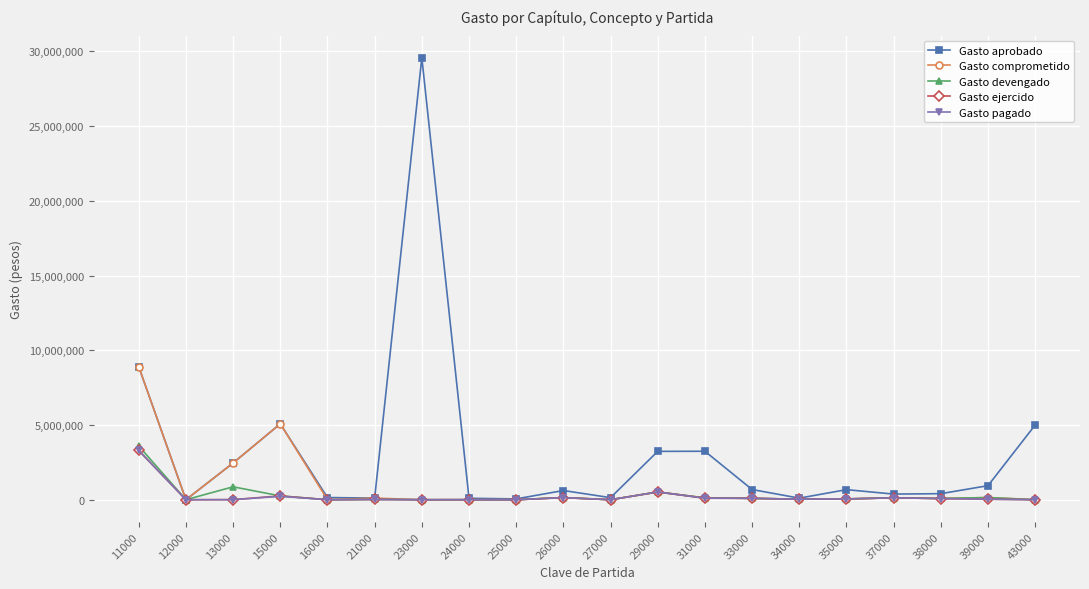

How many data points in Gasto comprometido are less than 92361?

10